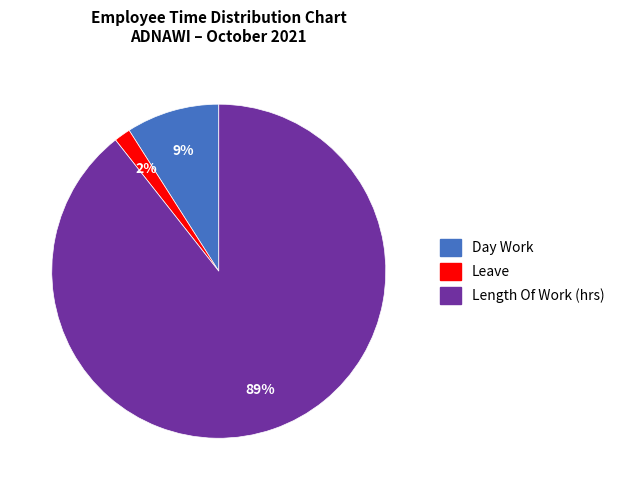

How many slices are in this pie chart?

3